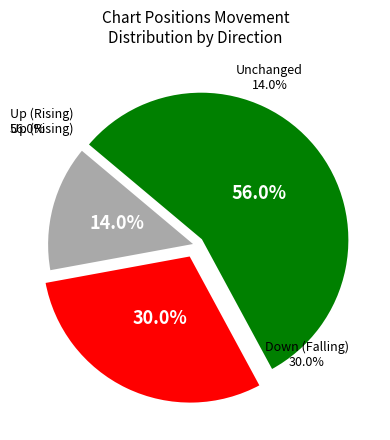

Rank the categories by value from lowest to highest.

-, down, up